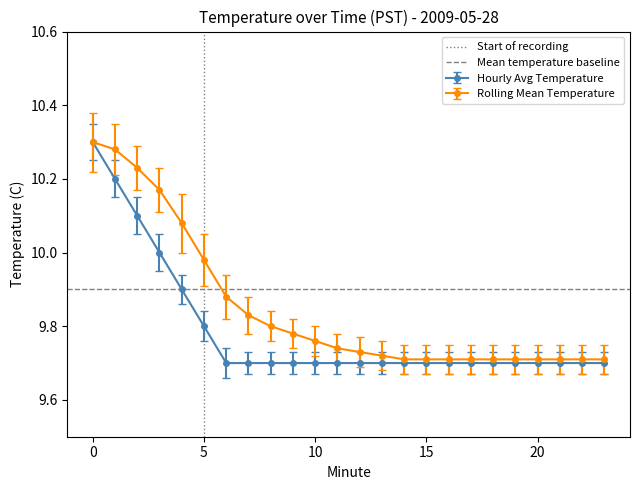

The Rolling Mean Temperature series shows 2.6 at 15. True or false?

False